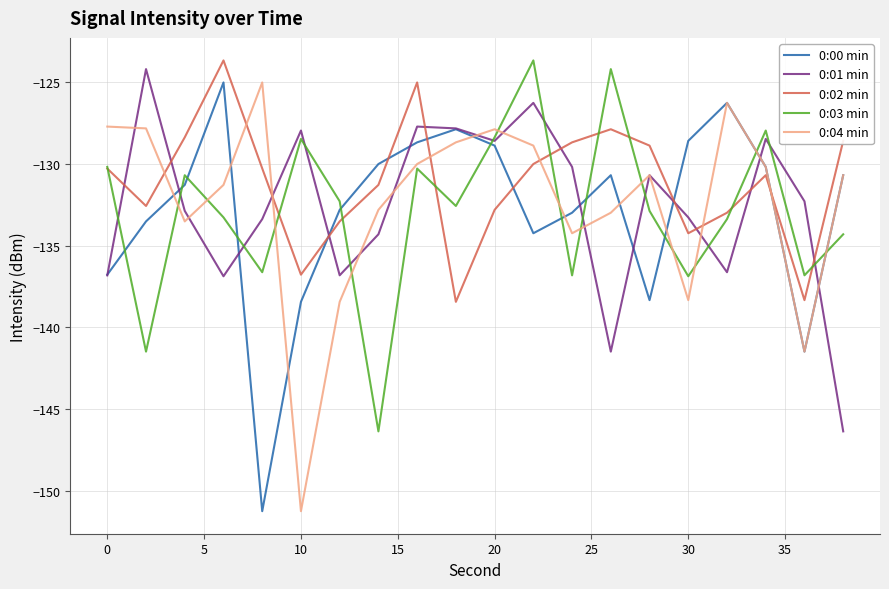

What is the greatest value displayed?

-123.7